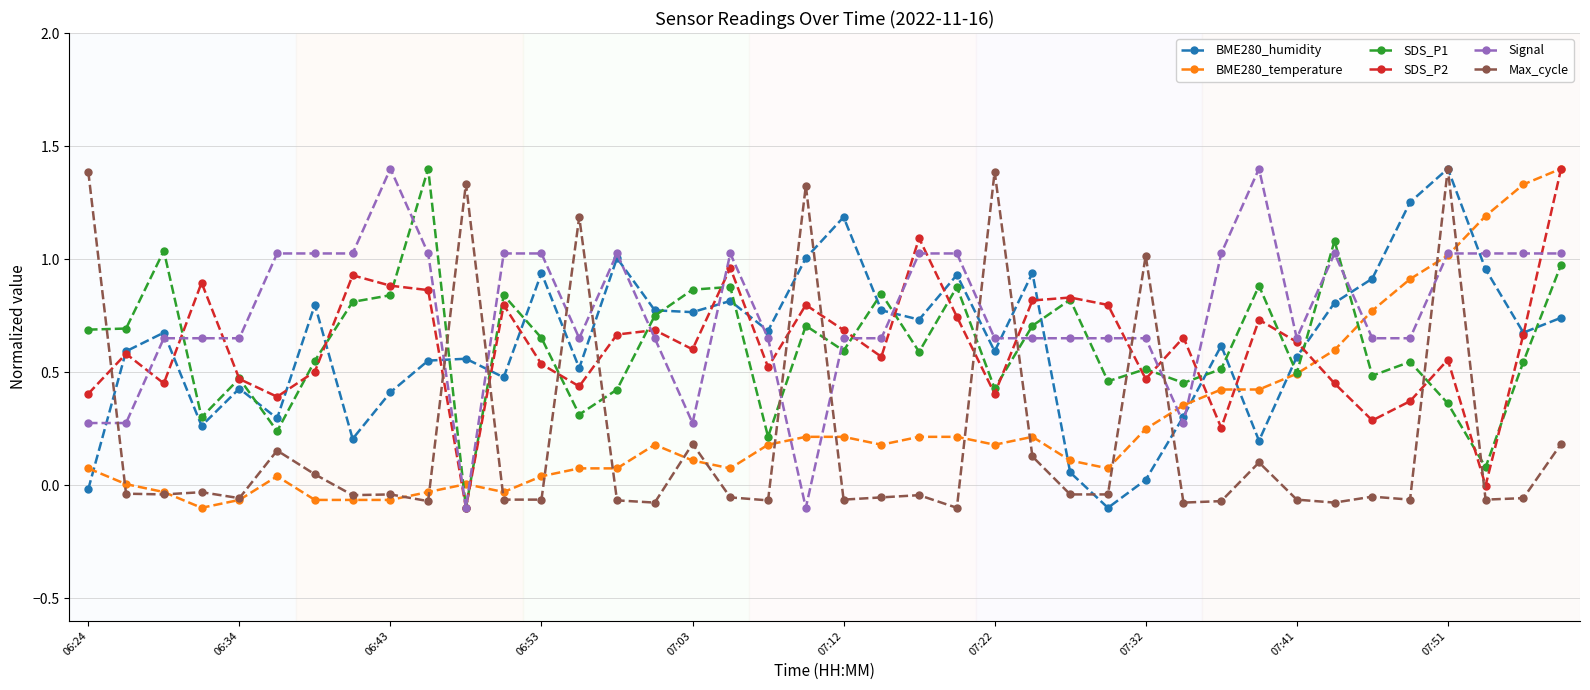

How many lines are shown in the chart?

6